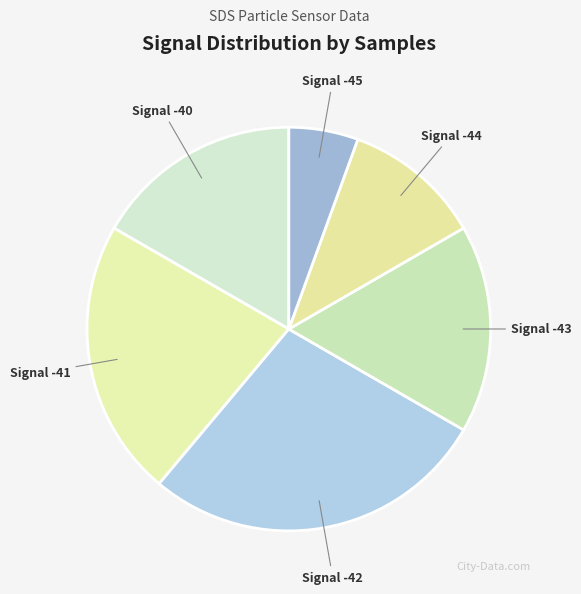

Do Signal -43 and Signal -44 together represent more than half of the pie?

No